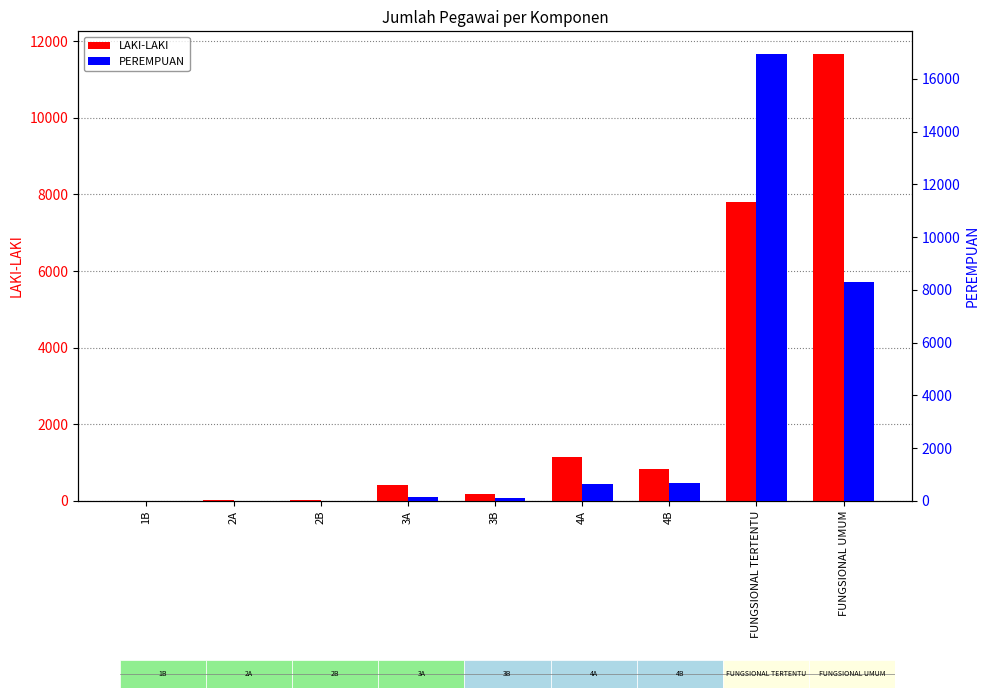

What is the value of the PEREMPUAN bar at the 3rd from the left?

10